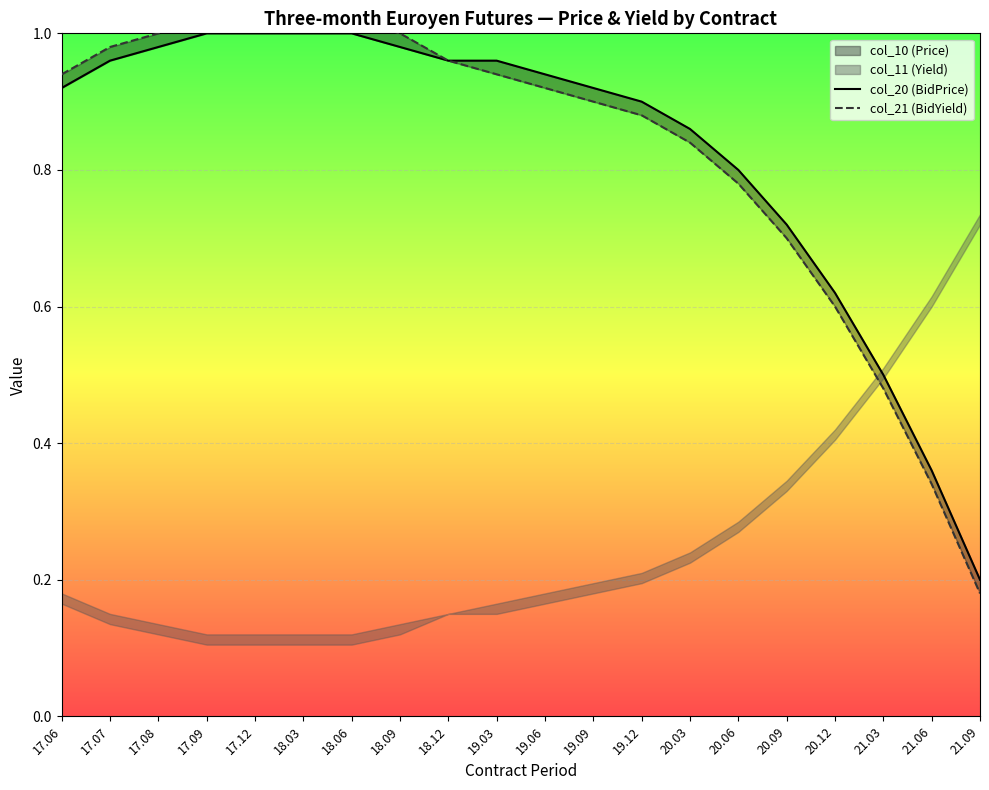

Which category has the highest value across all series?

17.09